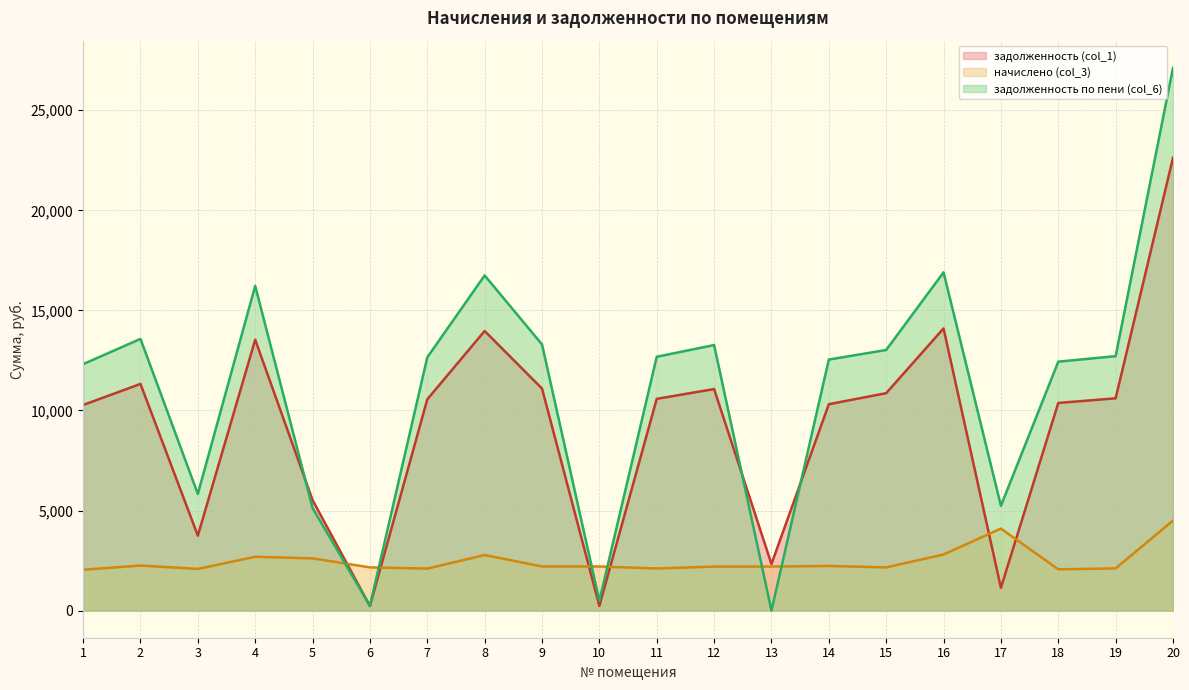

The задолженность (col_1) series shows 14098.3 at 16. True or false?

True